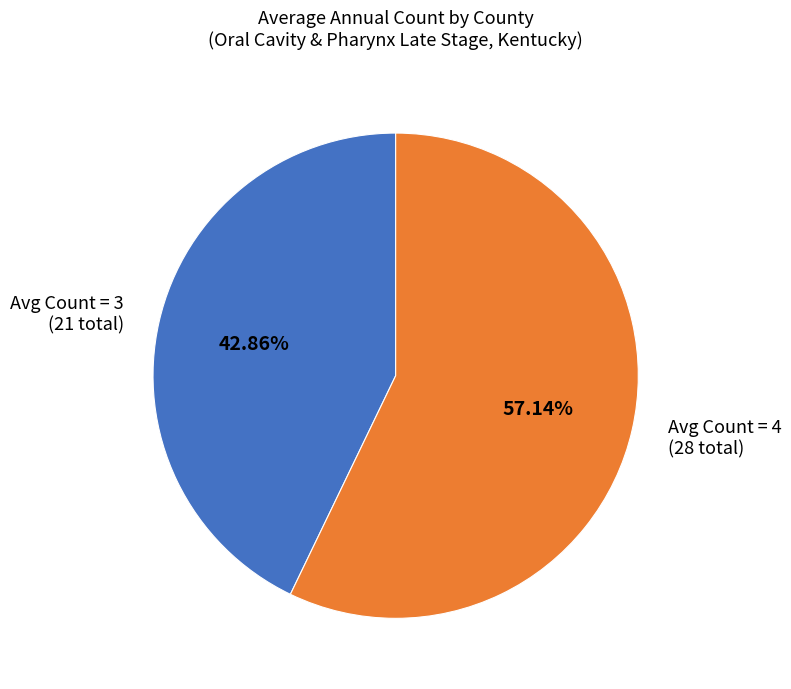

What is the smallest slice in the pie chart?

Avg Count = 3 (21 total)